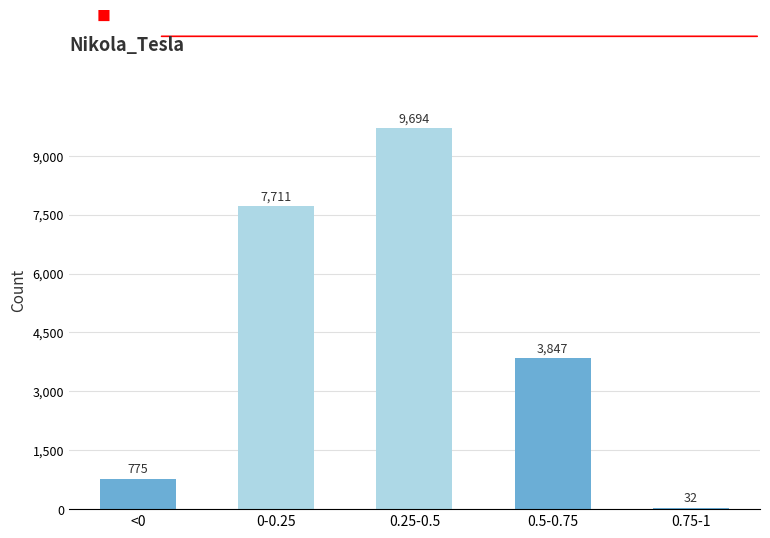

Reading left to right, transcribe all the data shown in this chart.

<0=775	0-0.25=7711	0.25-0.5=9694	0.5-0.75=3847	0.75-1=32